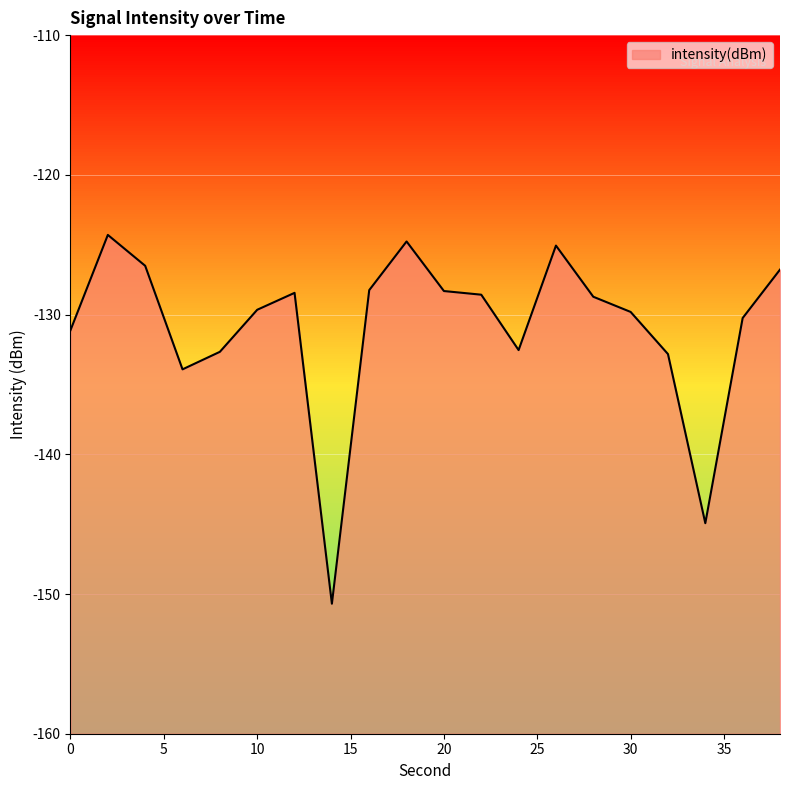

Between 26 and 18, which is larger?

18